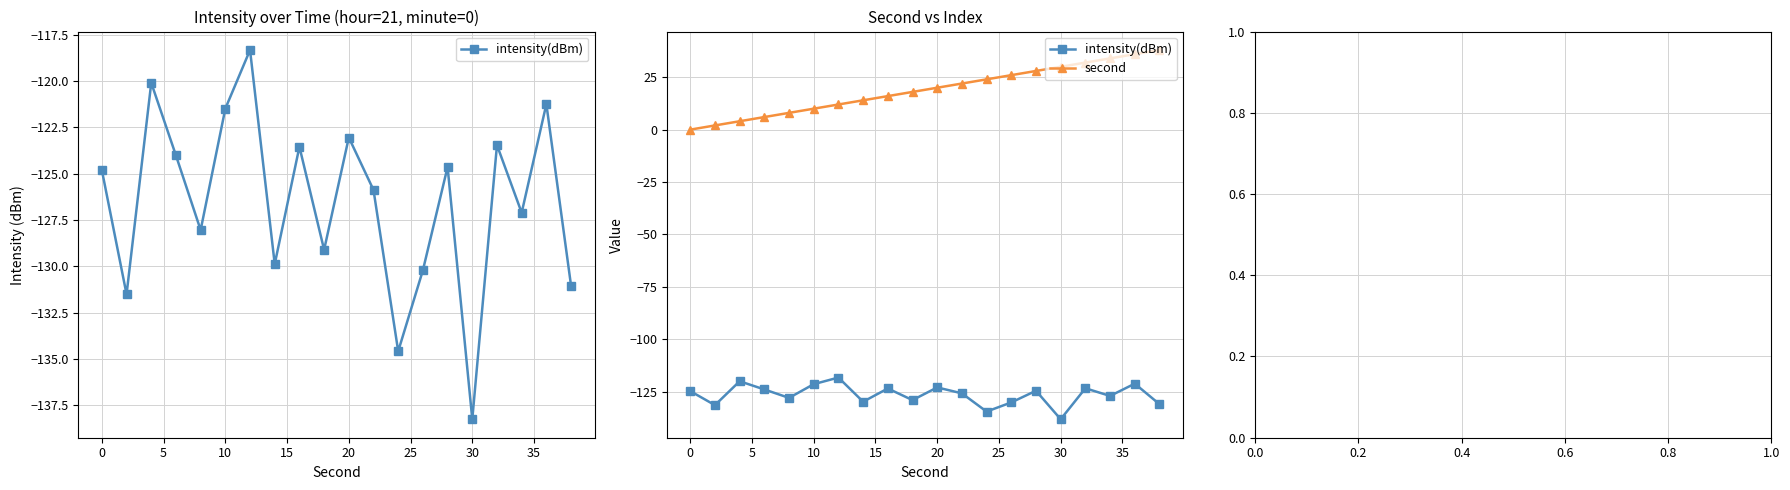

What are all the series names shown in the legend?

intensity(dBm), second